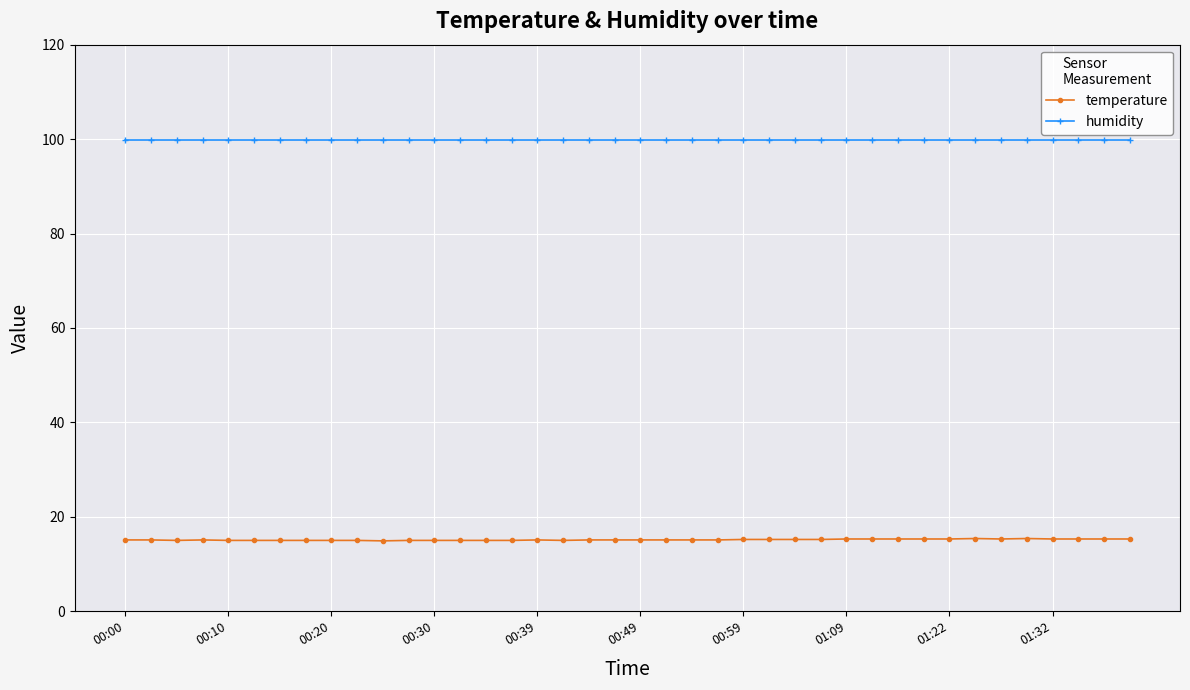

List the series in order of their overall mean, lowest first.

temperature, humidity